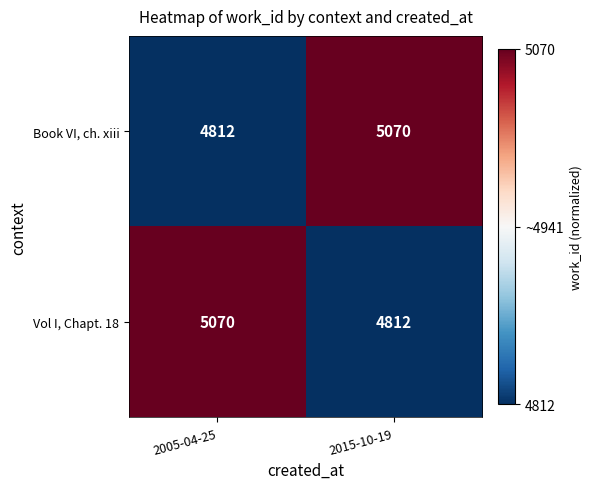

What is the approximate value of Vol I, Chapt. 18 at 2005-04-25?

5070